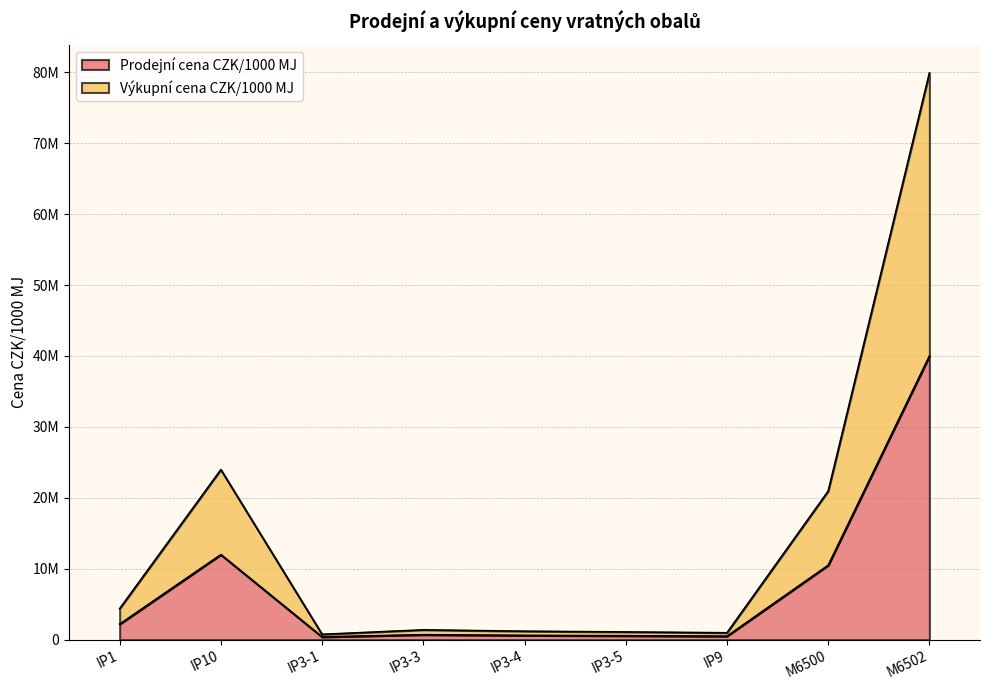

Which category has the highest value in the Výkupní cena CZK/1000 MJ series?

M6502